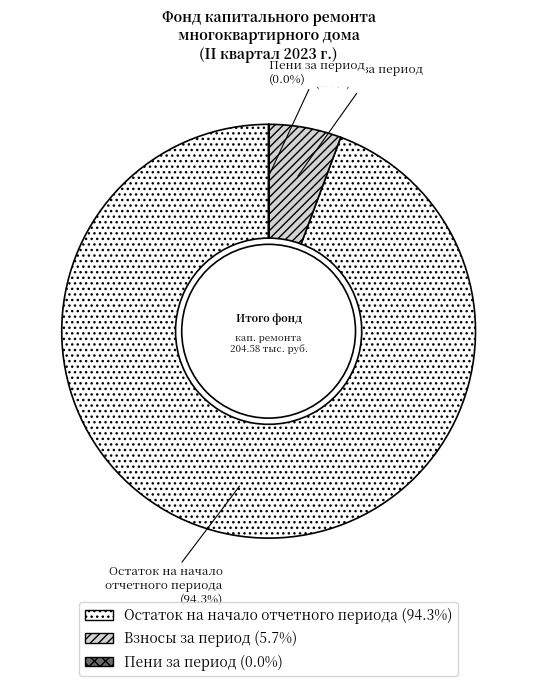

Is there a majority slice in this chart?

Yes